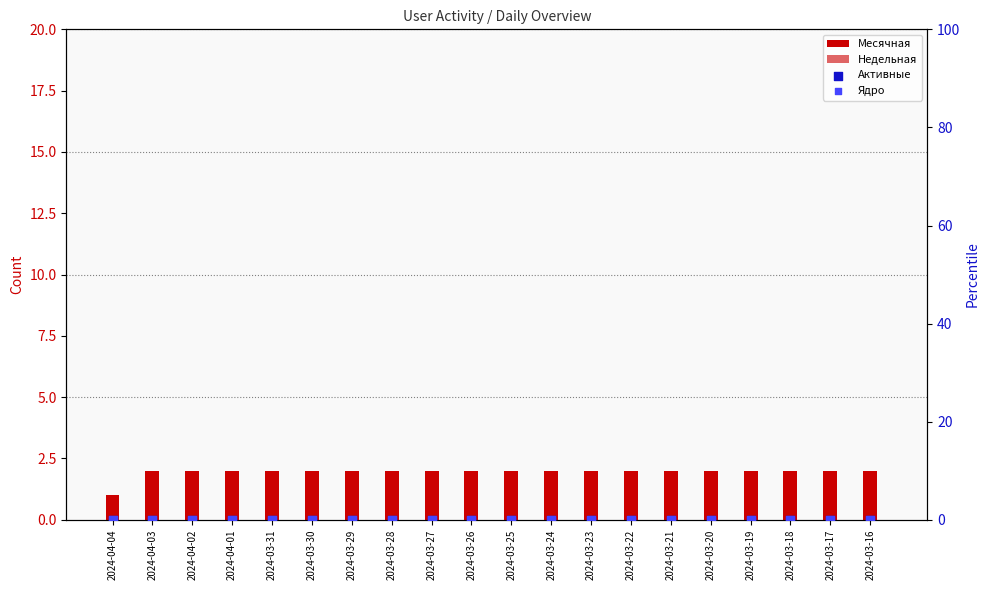

What are all the series names shown in the legend?

Месячная, Недельная, Активные, Ядро